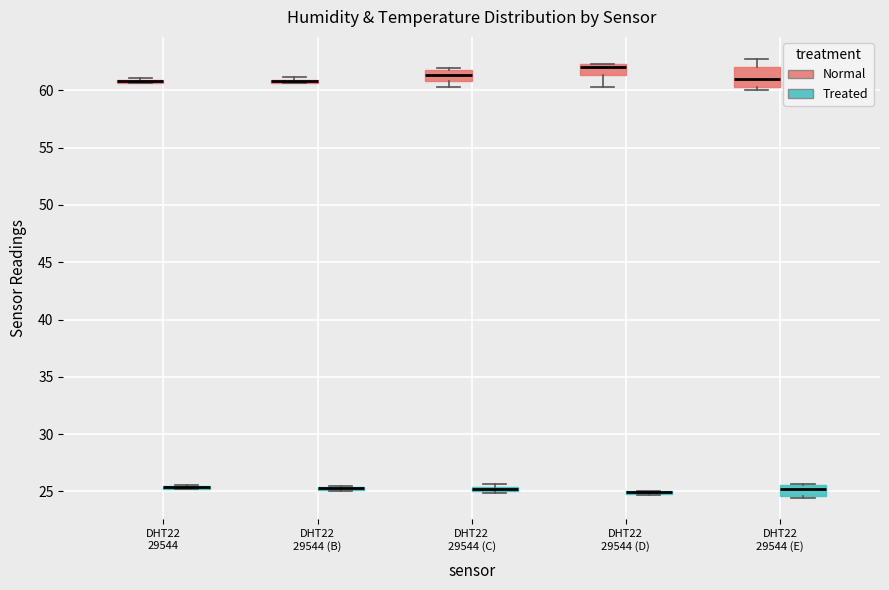

Comparing the boxes themselves (not the whiskers), which one is the tallest?

DHT22 29544 (E) (Normal)